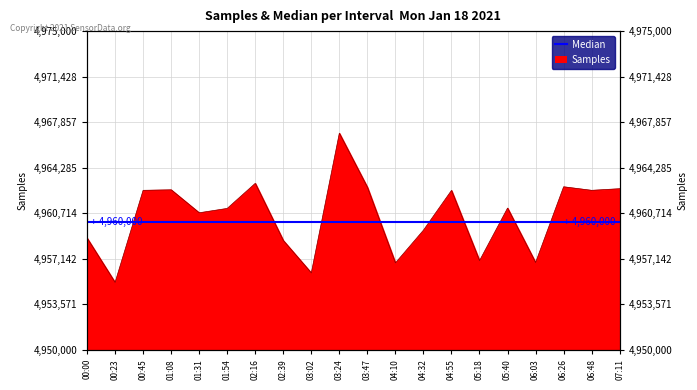

At which category does the chart reach its peak across all series?

03:24